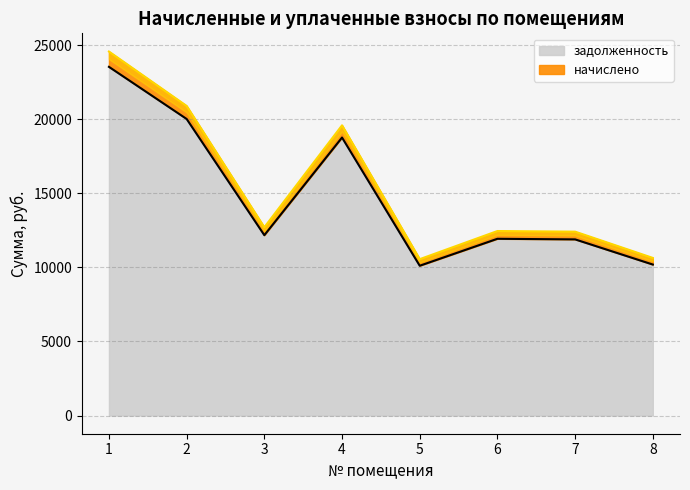

At which label does задолженность reach its minimum?

5